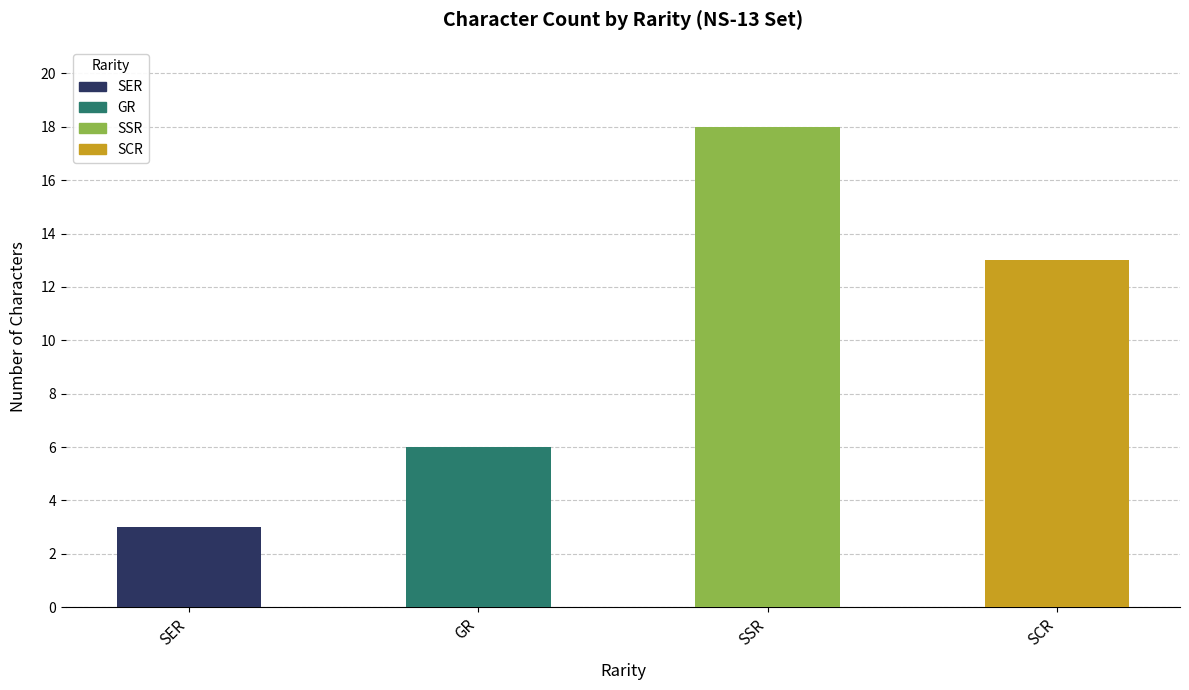

What is the label of the 2nd bar from the right?

SSR